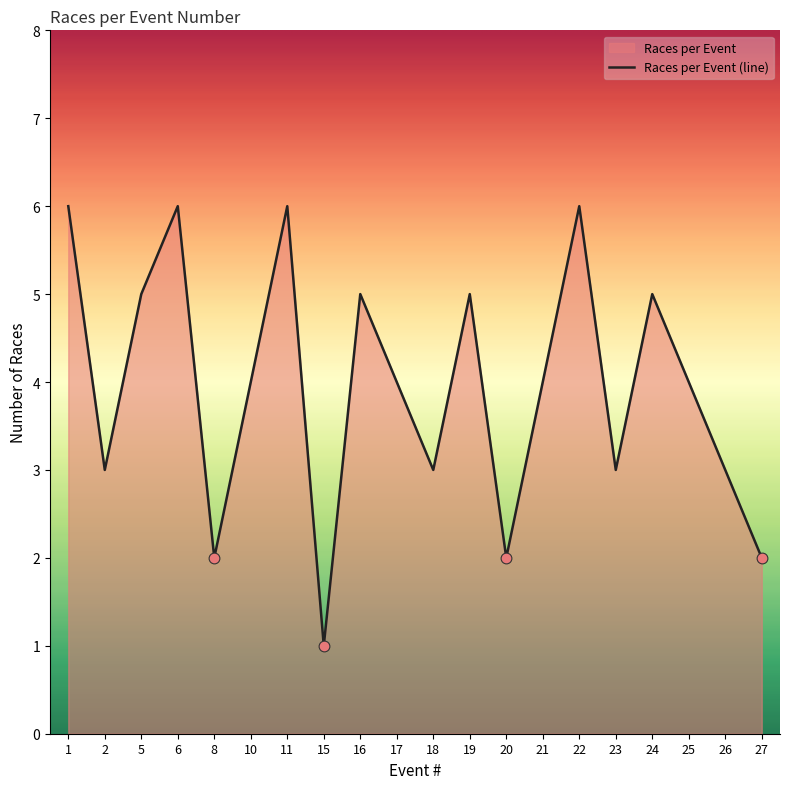

What is the ratio of the value at 21 to the value at 18?

1.3